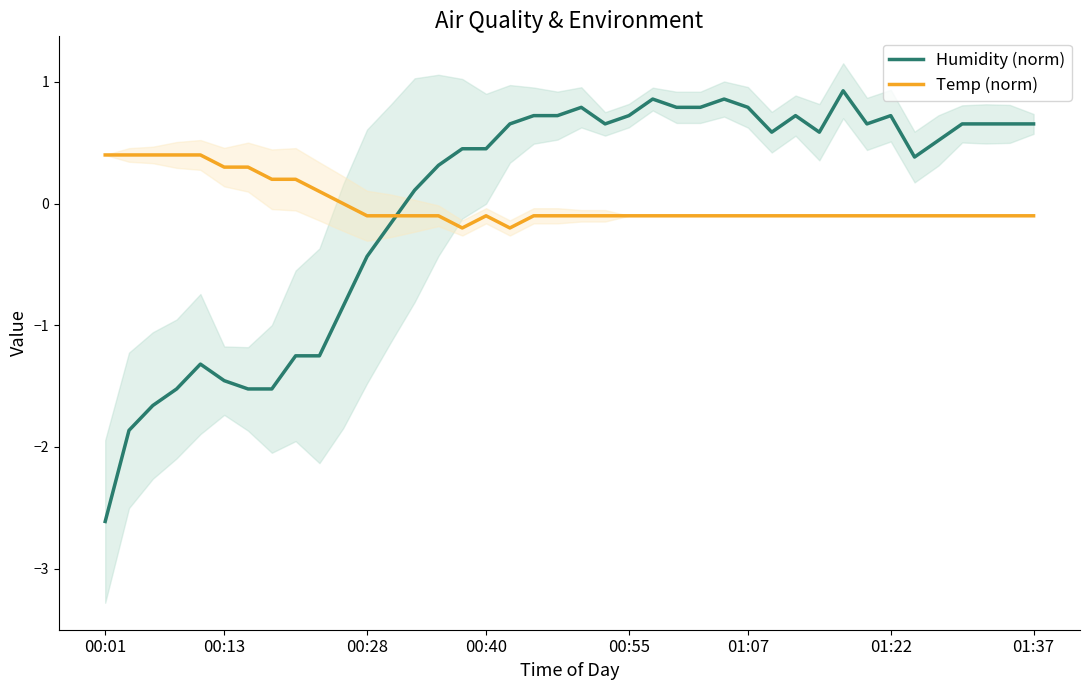

What position from the right is 32?

8